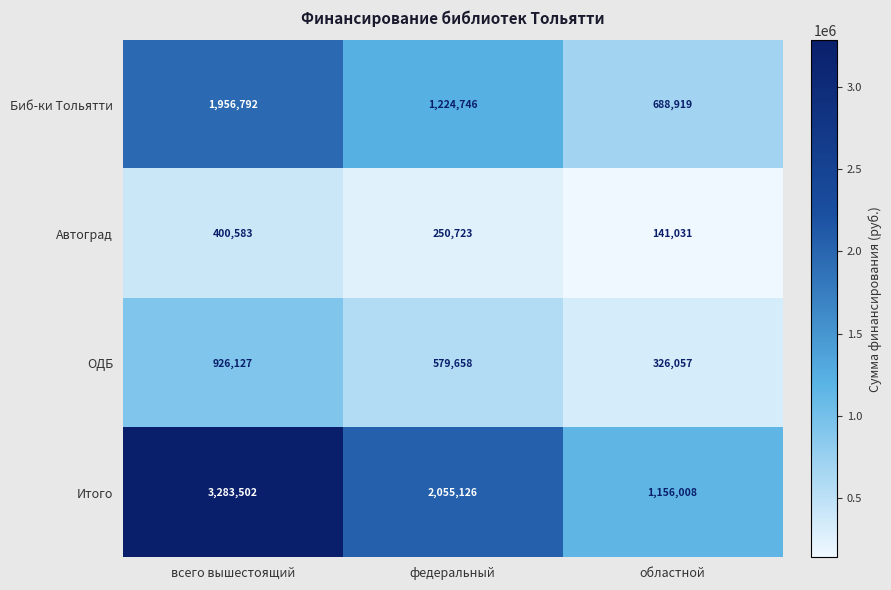

List the series in order of their peak value, lowest first.

Автоград, ОДБ, Биб-ки Тольятти, Итого